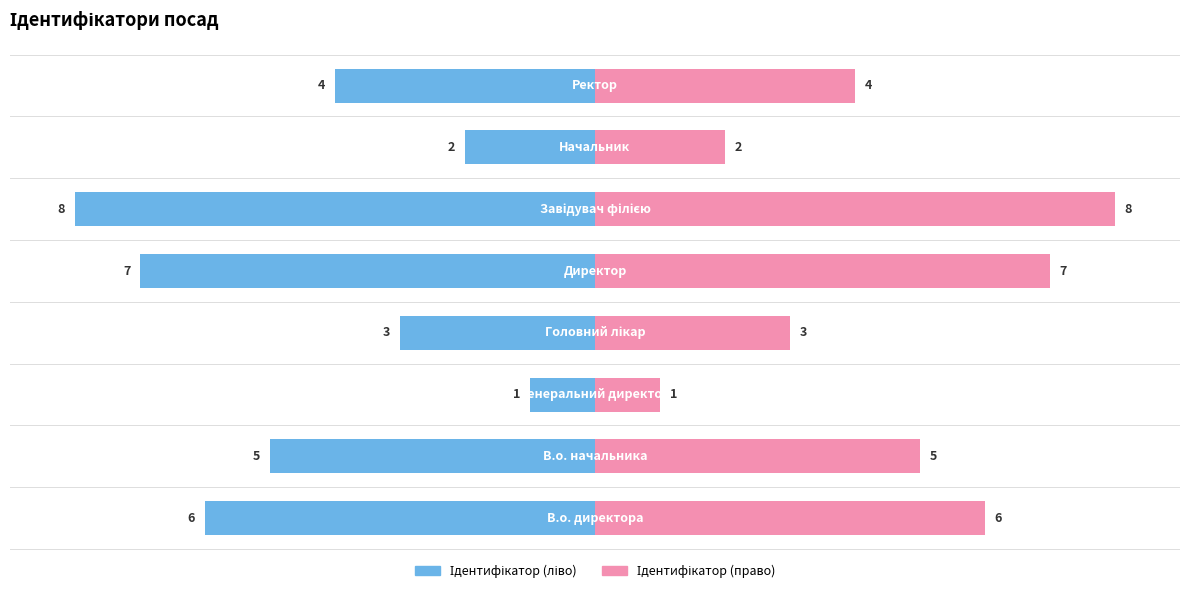

True or false: Ідентифікатор (право) has a value of 3 at 3.

True